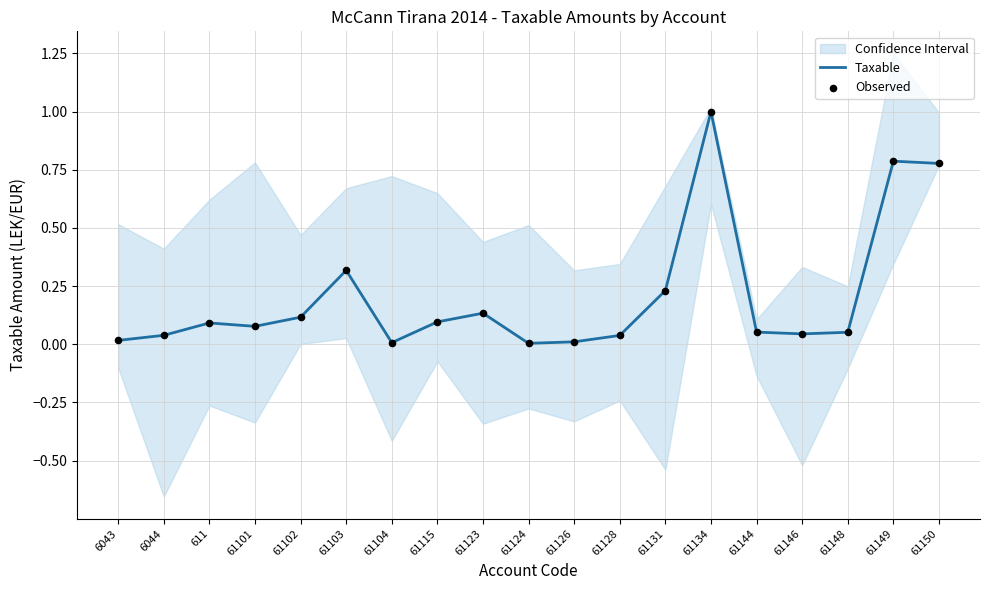

What is the total value across all series at 61134?

2.0